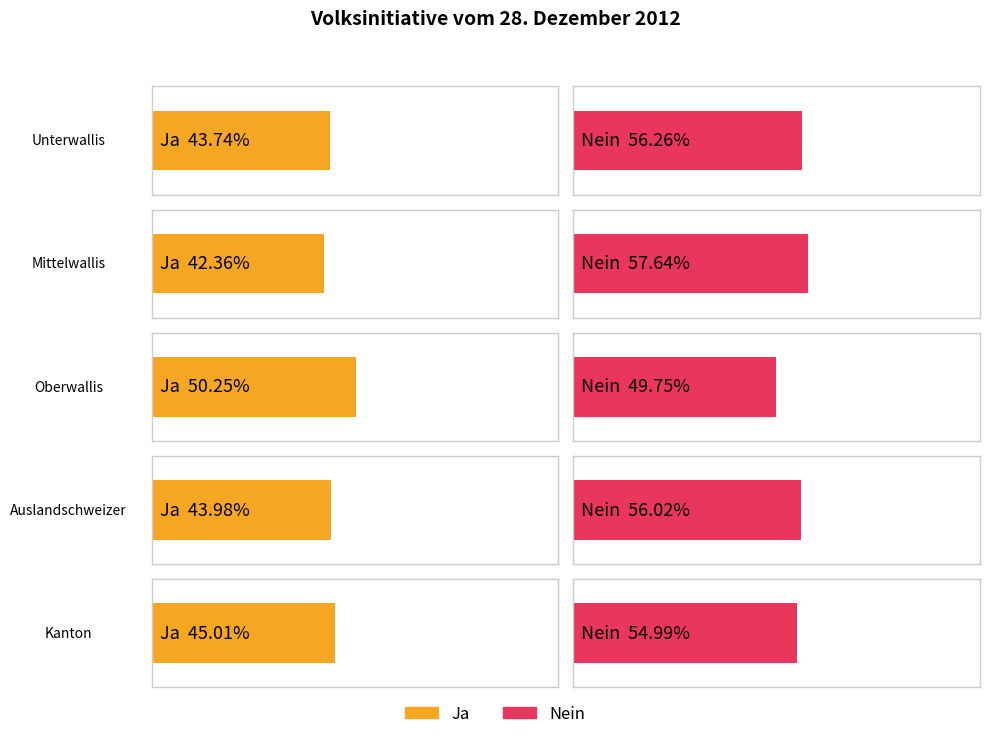

Which series has the largest total across all categories?

Nein